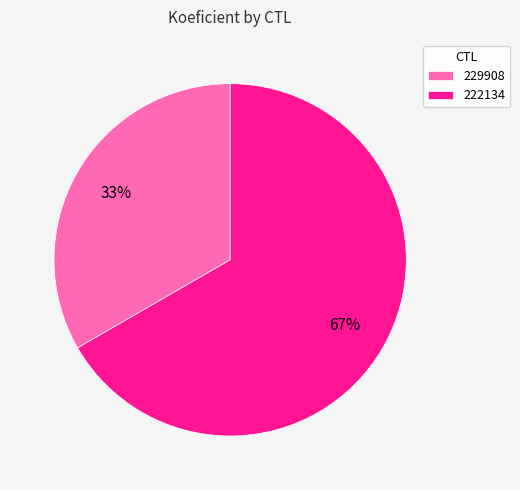

Which category has the smallest portion of the pie?

229908